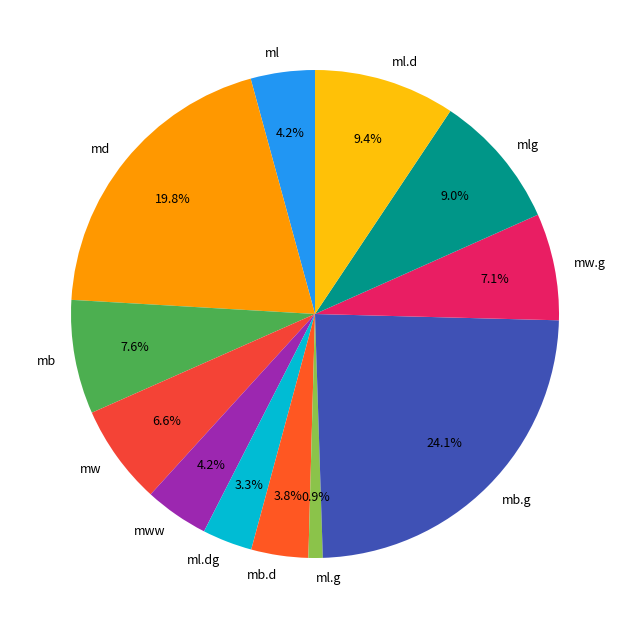

What percentage is NOT represented by mw?

93.4%